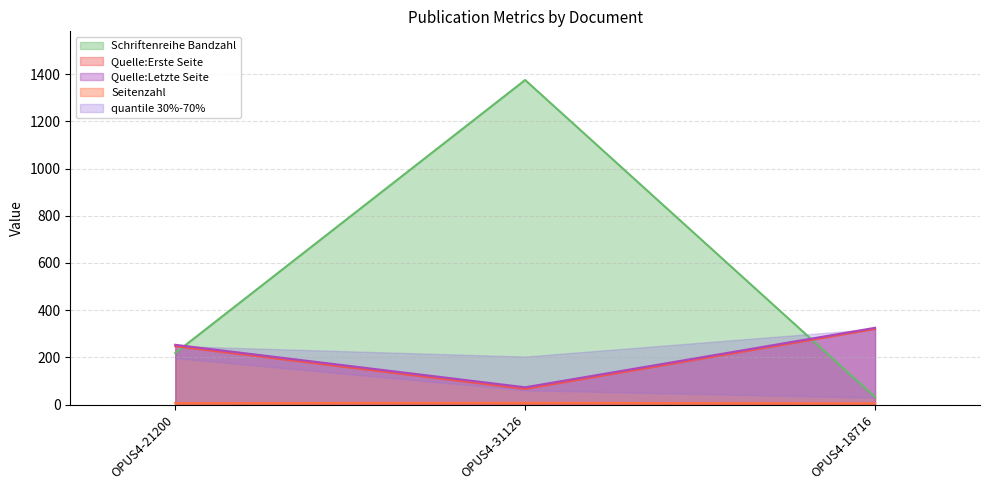

Where is Seitenzahl nearest to the value 6?

OPUS4-21200